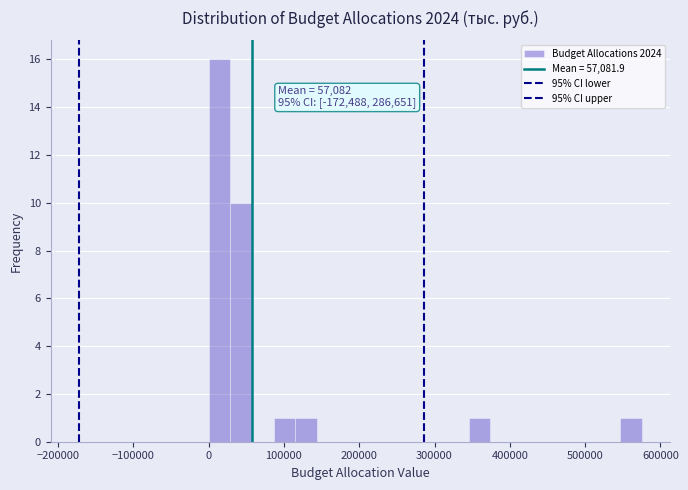

Read against the x-axis, roughly where is the centre of the tallest bar?

10000